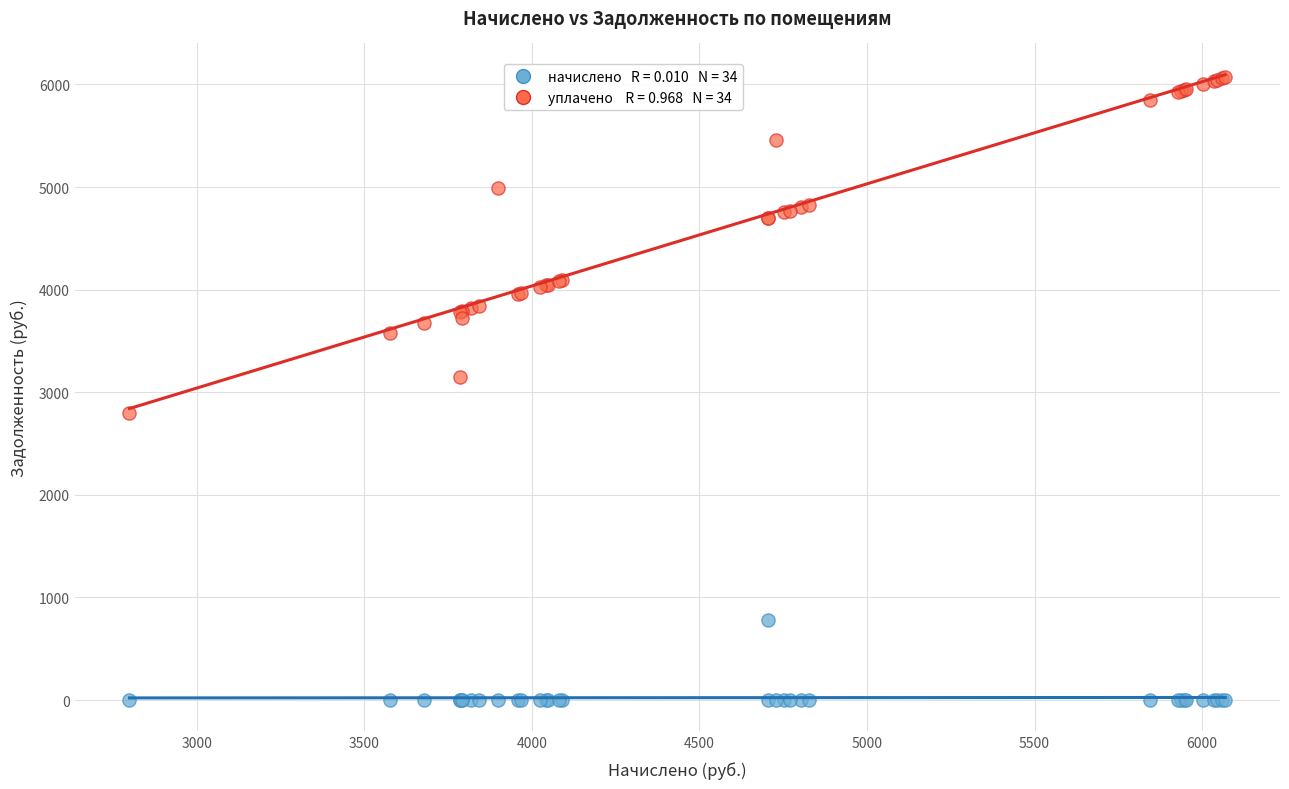

Across all series, what Y value is closest to 3034?

3153.3